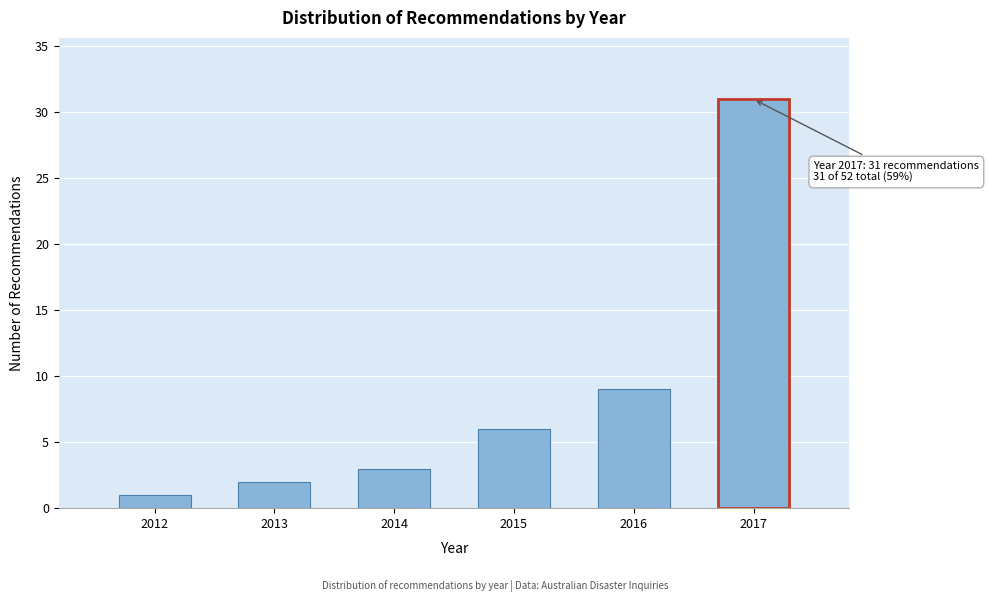

Reading left to right, what are all the values shown in this chart?

2012=1	2013=2	2014=3	2015=6	2016=9	2017=31